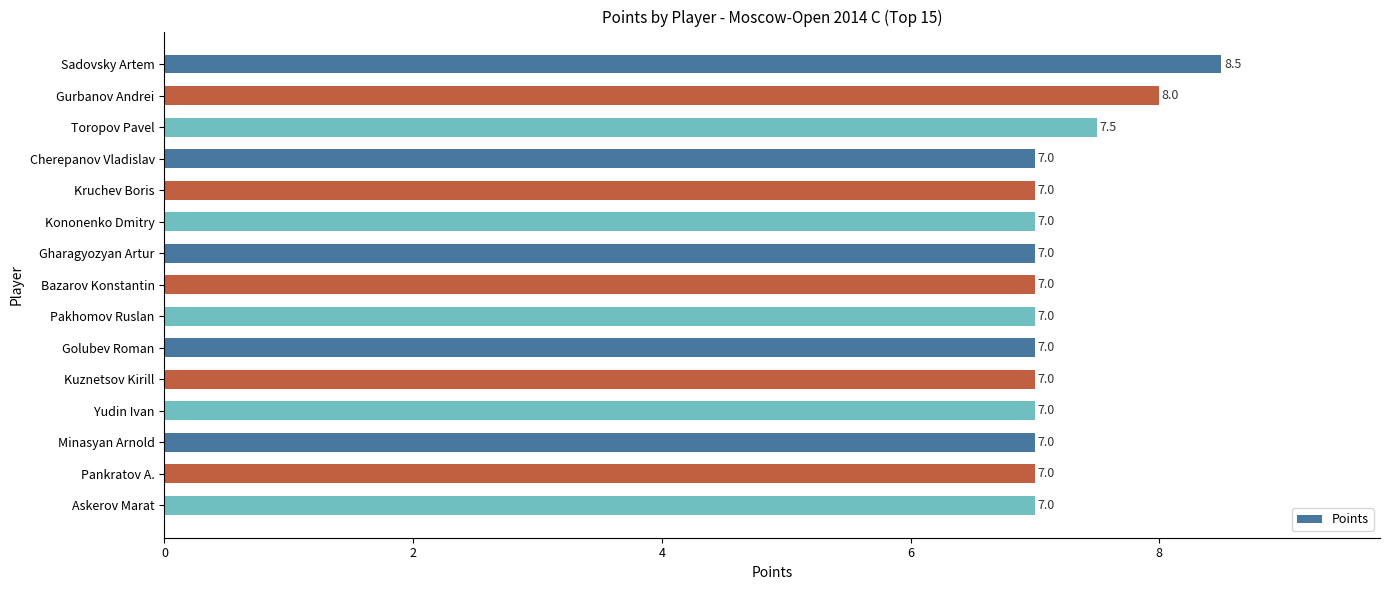

What is the label of the 6th bar from the top?

Kononenko Dmitry